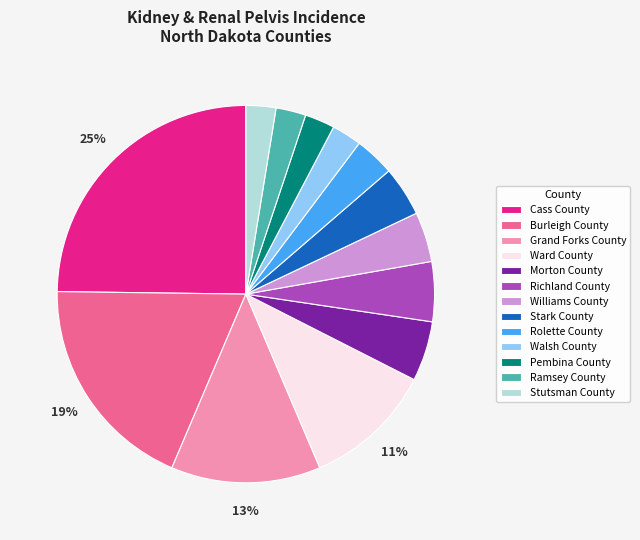

What is the largest slice in the pie chart?

Cass County